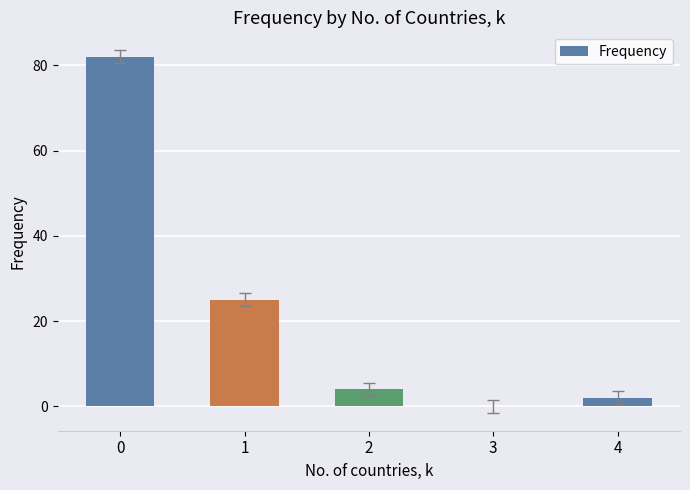

Reading left to right, list all the values displayed in this chart.

0=82	1=25	2=4	3=0	4=2